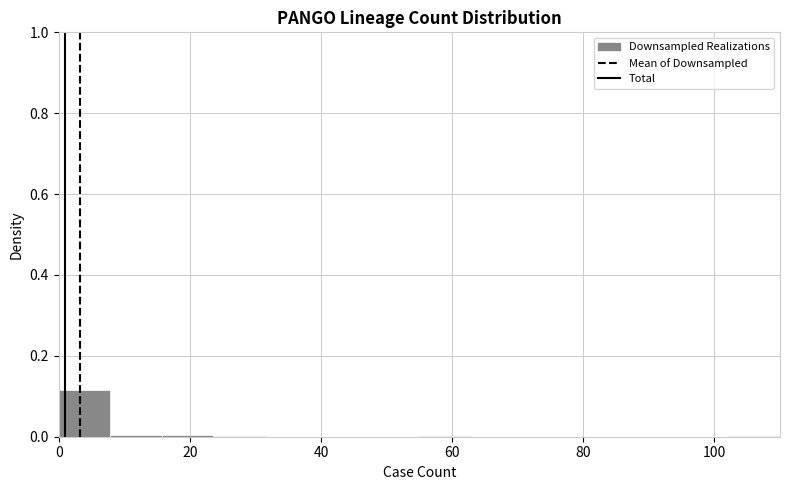

Read against the x-axis, roughly where is the centre of the tallest bar?

4